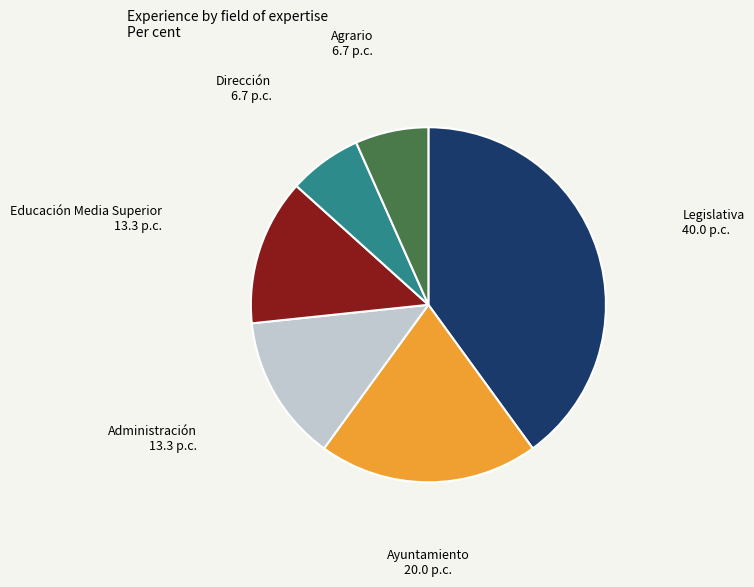

Do Ayuntamiento and Administración together represent more than half of the pie?

No